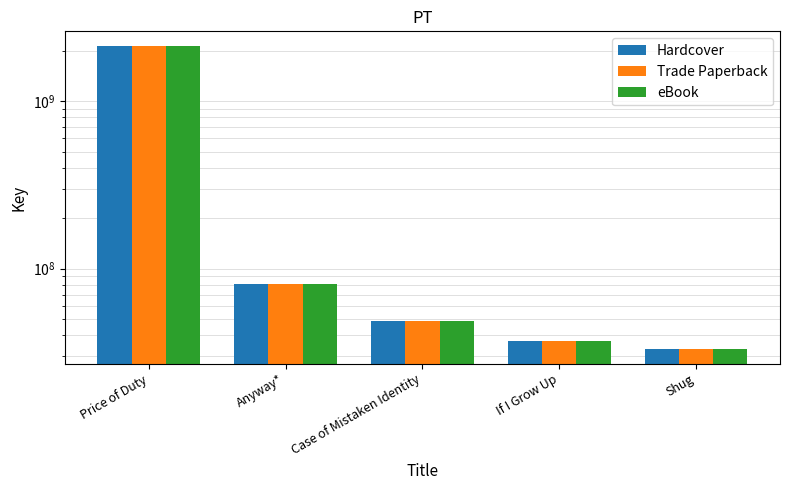

What value does the eBook series have at If I Grow Up?

37293750